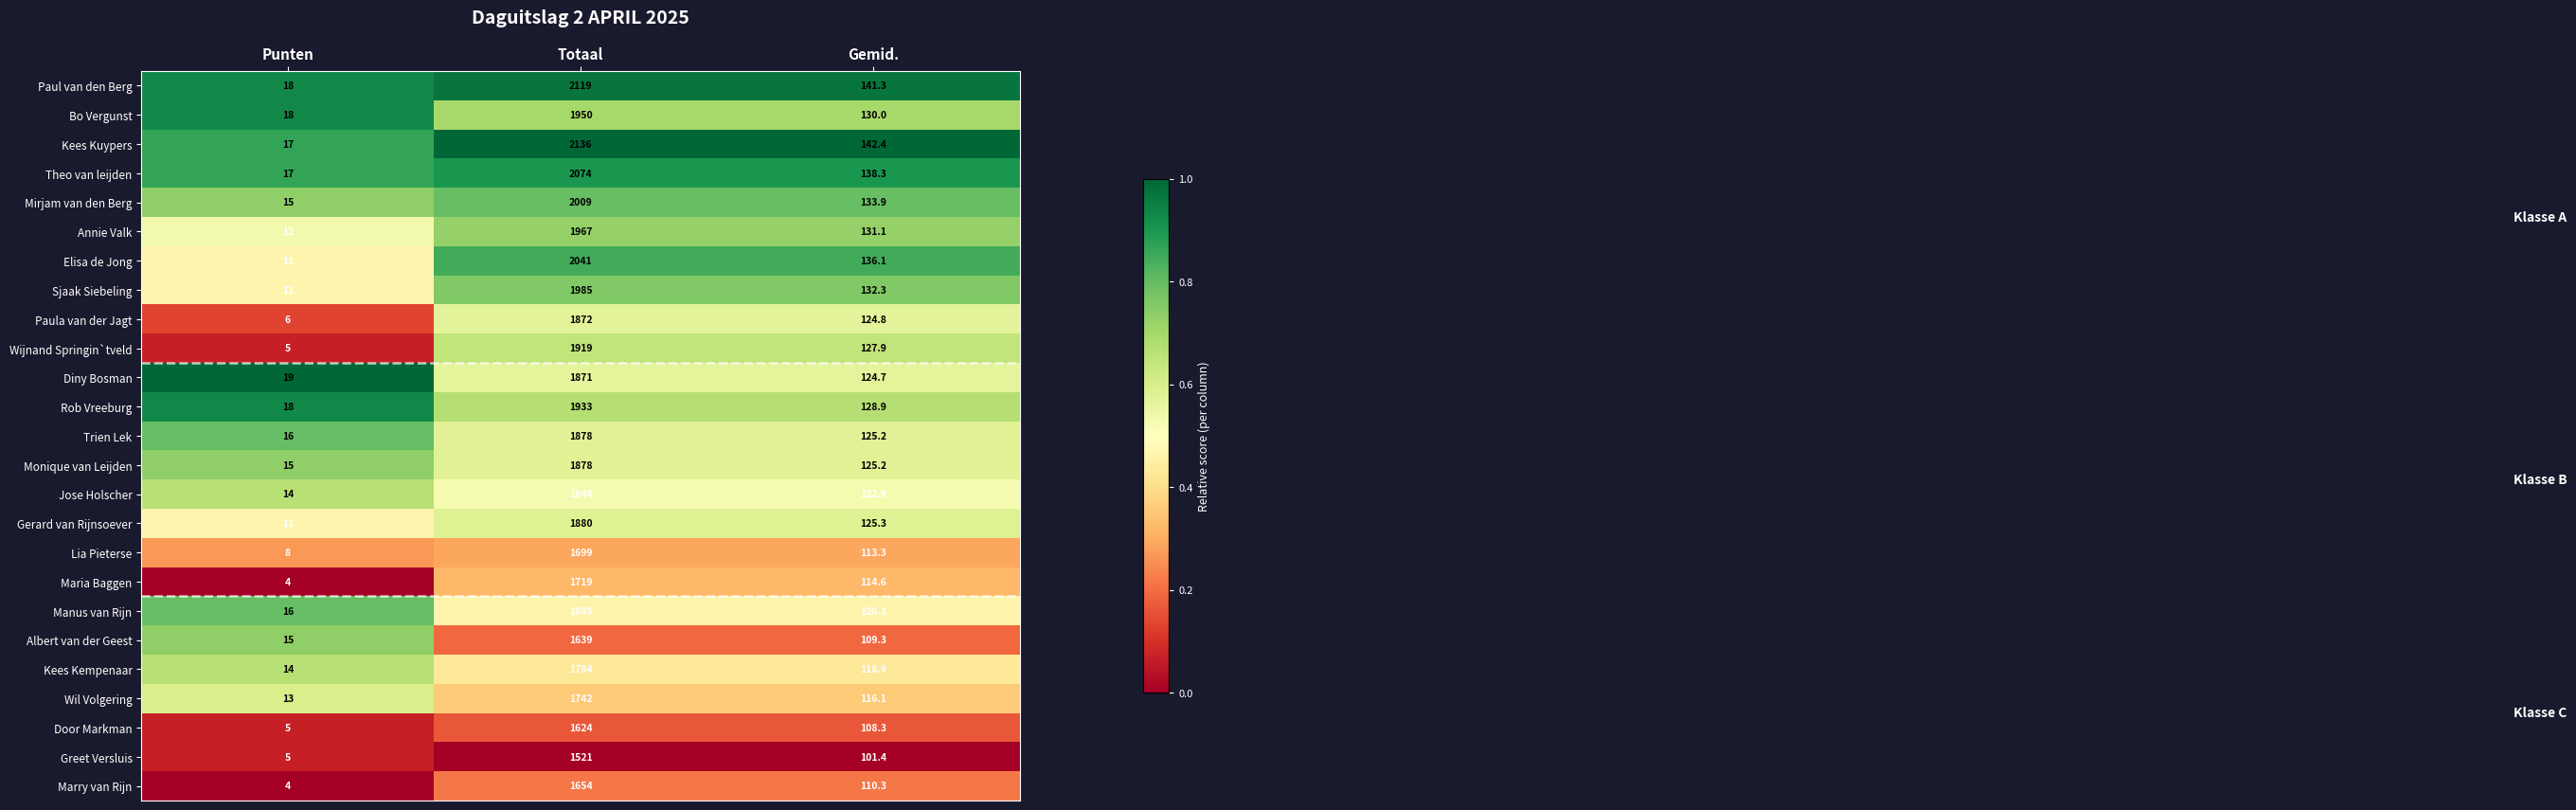

What is the total value across all series at Totaal?

46543.0